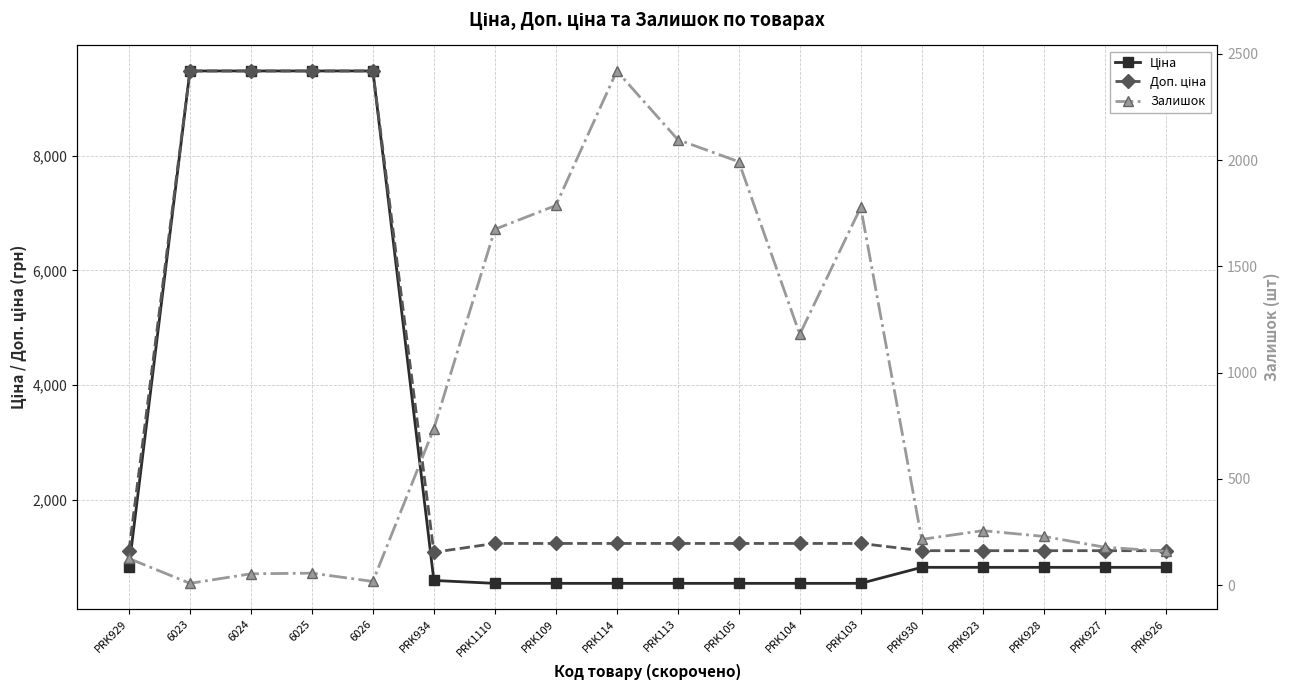

Which series changed the most between PRK923 and PRK928?

Залишок